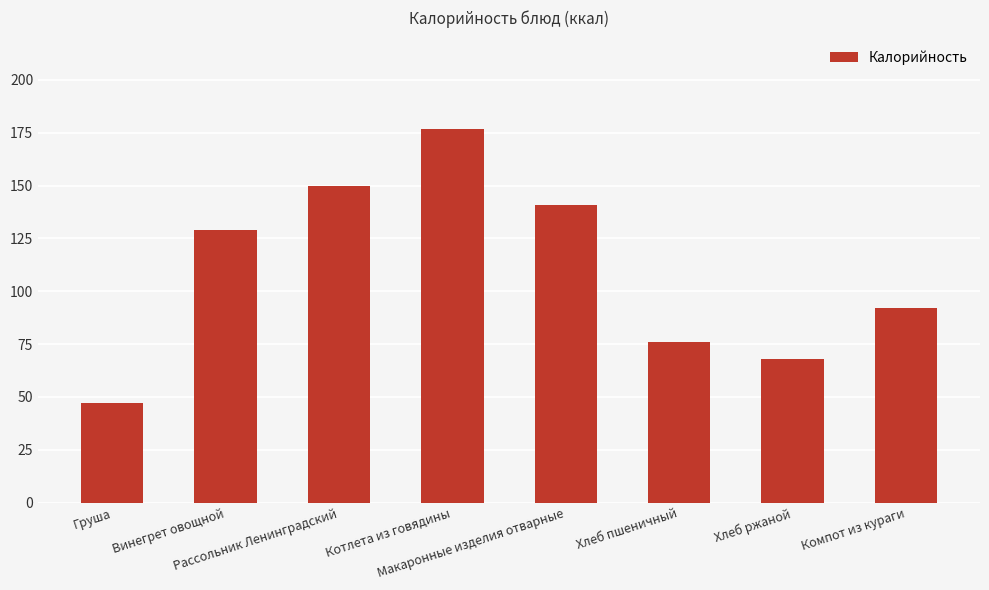

Rank the categories by value from highest to lowest.

Котлета из говядины, Рассольник Ленинградский, Макаронные изделия отварные, Винегрет овощной, Компот из кураги, Хлеб пшеничный, Хлеб ржаной, Груша